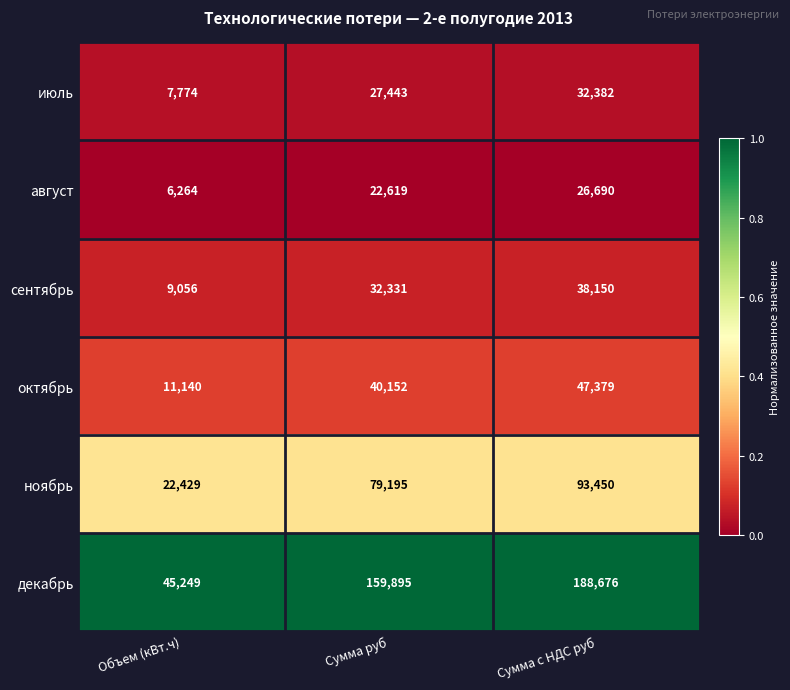

Between Сумма руб and Сумма с НДС руб, which series saw the biggest shift?

декабрь